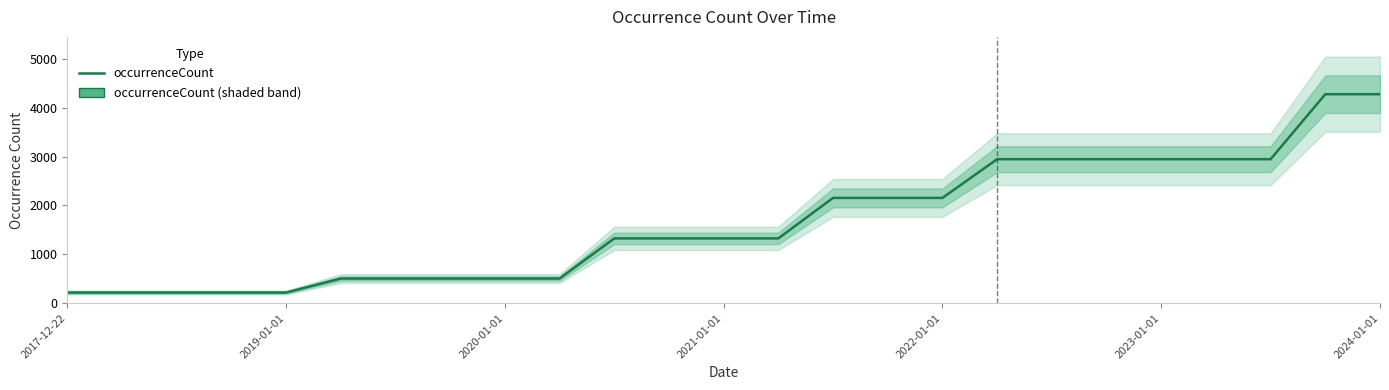

What position from the left is 2020-01-01?

3